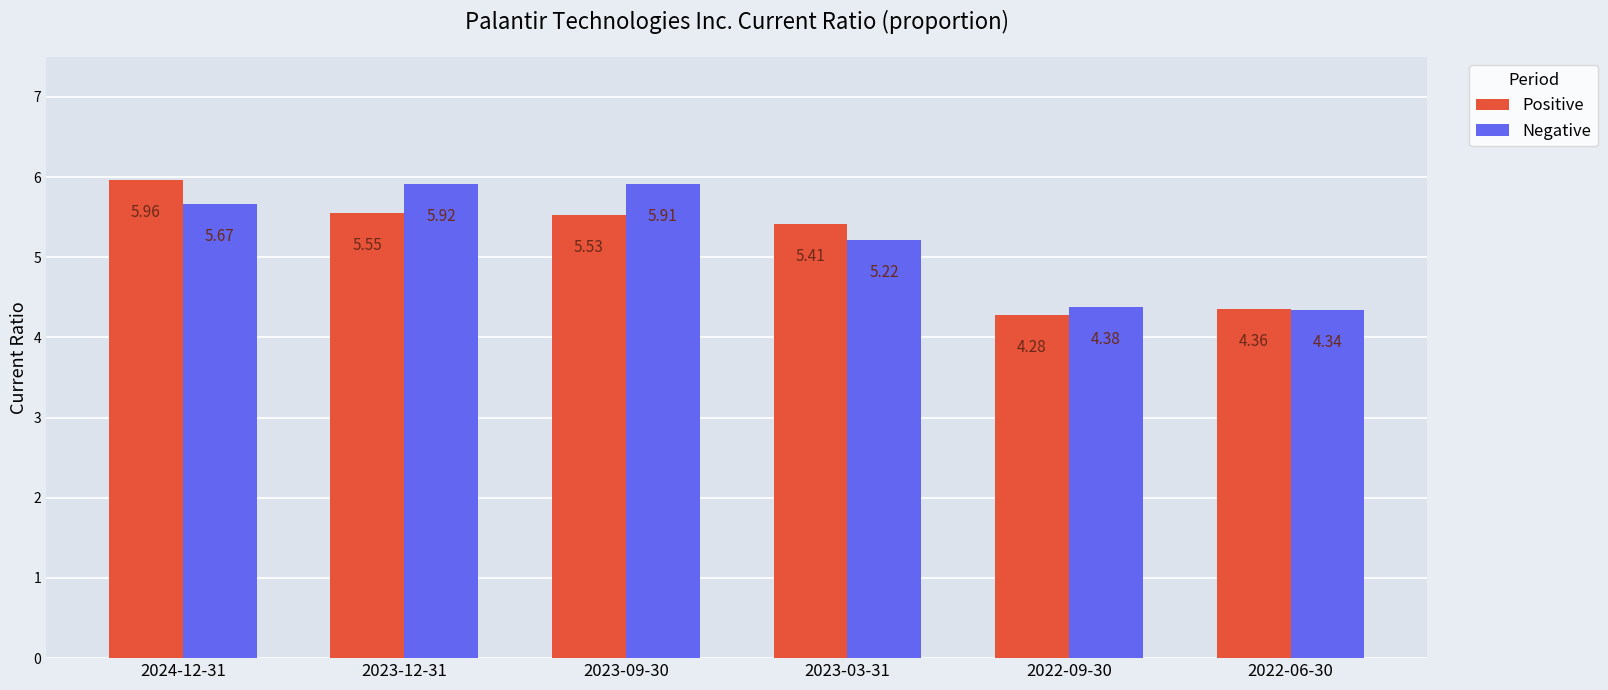

What is the total value across all series at 2023-03-31?

10.6